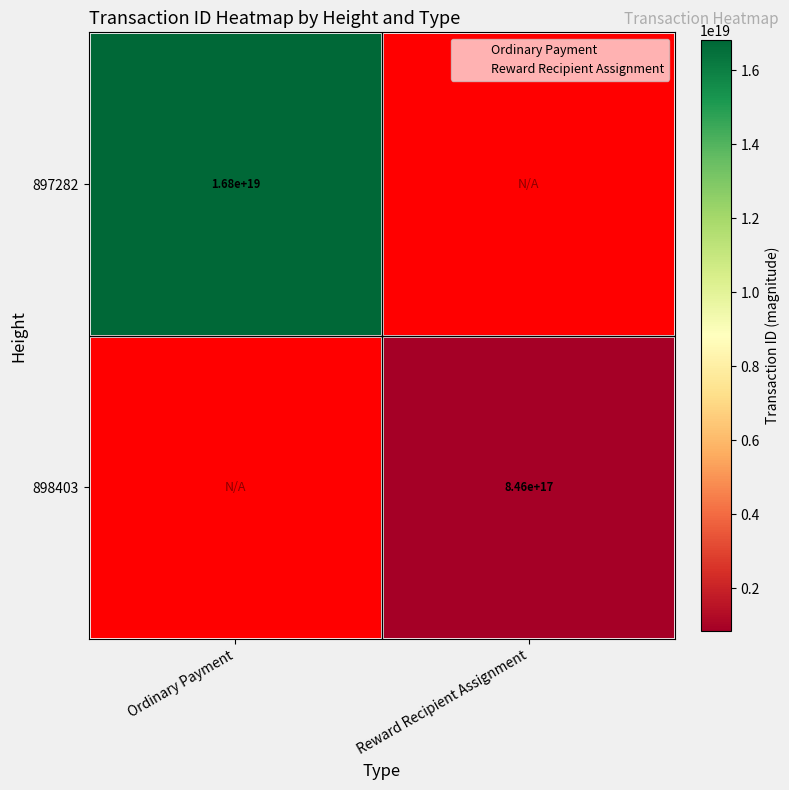

What is the maximum value shown in the chart?

16810741751122427904